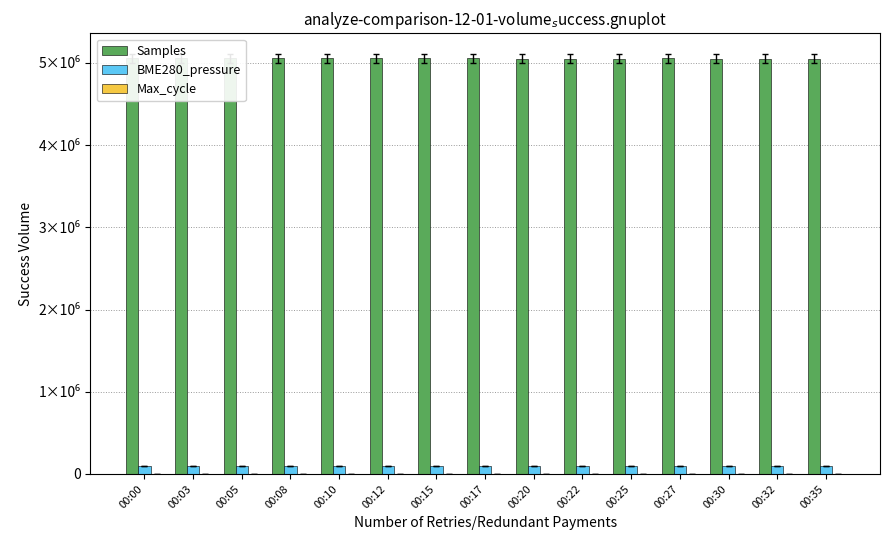

Rank the series at 00:35 from highest to lowest value.

Samples, BME280_pressure, Max_cycle